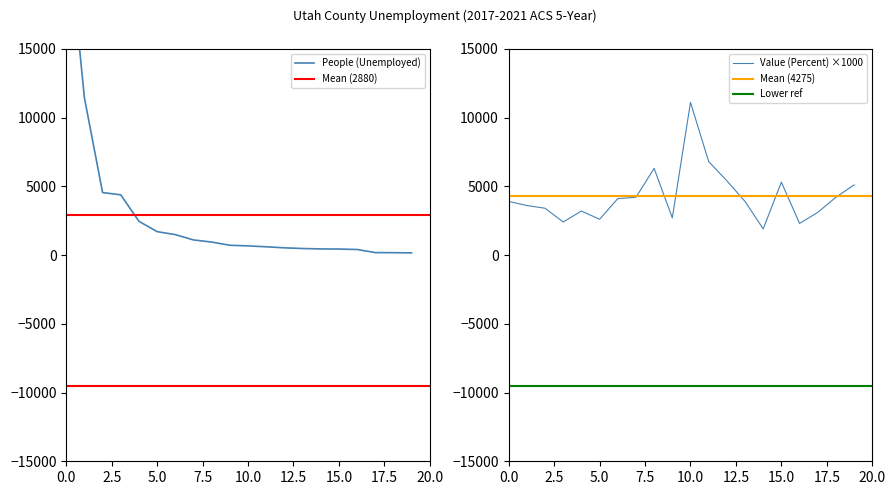

What is the maximum value for Value (Percent) ×1000?

11100